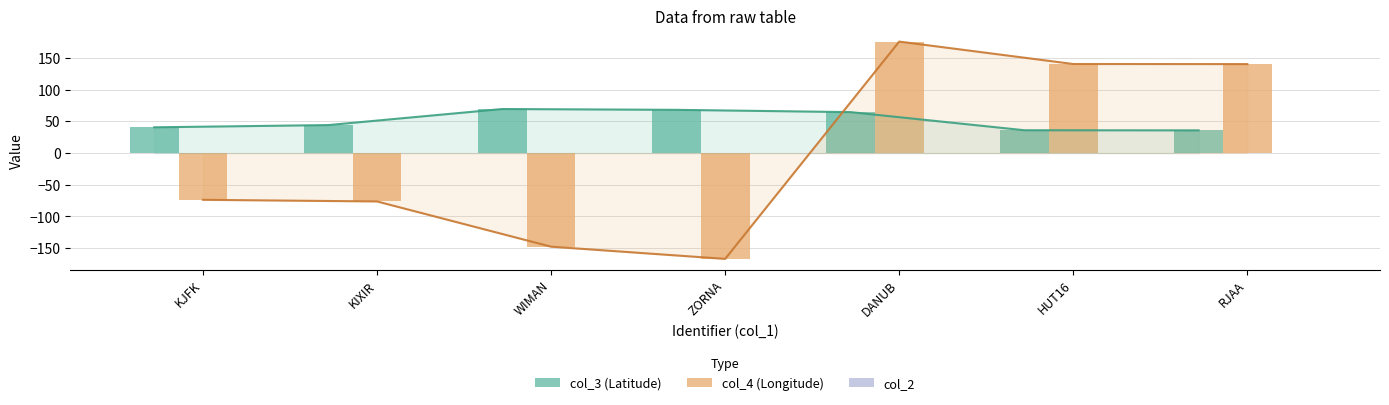

At which category is the sum across all series the highest?

DANUB